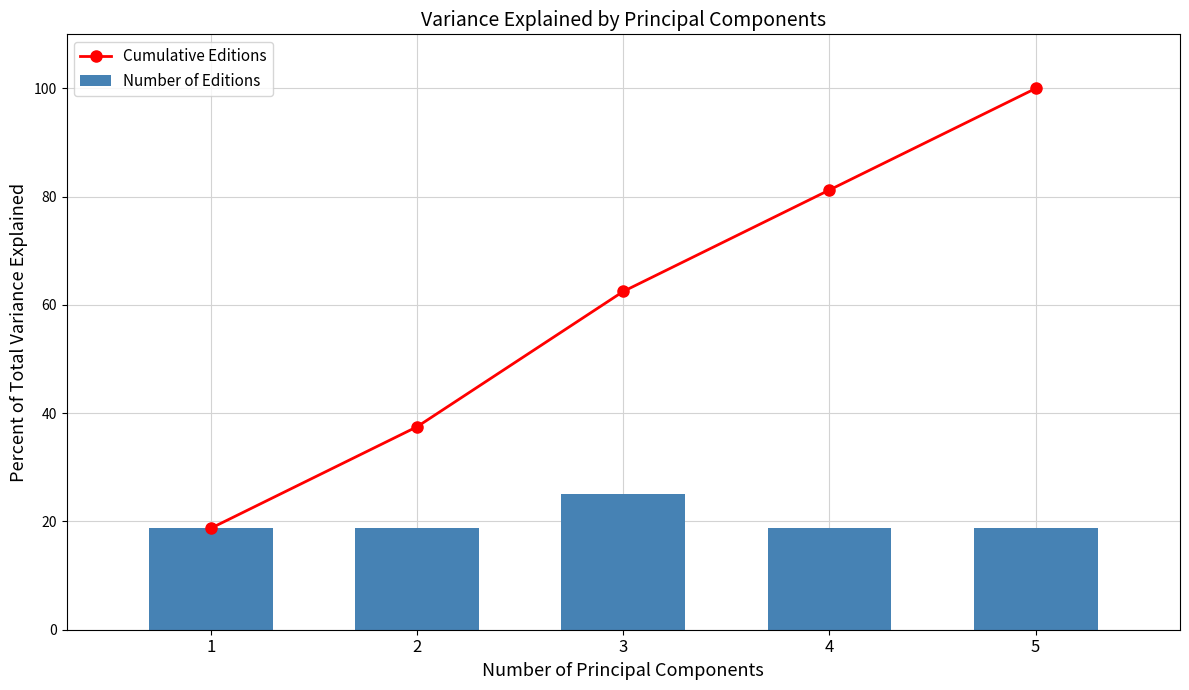

What are all the series names shown in the legend?

Cumulative Editions, Number of Editions